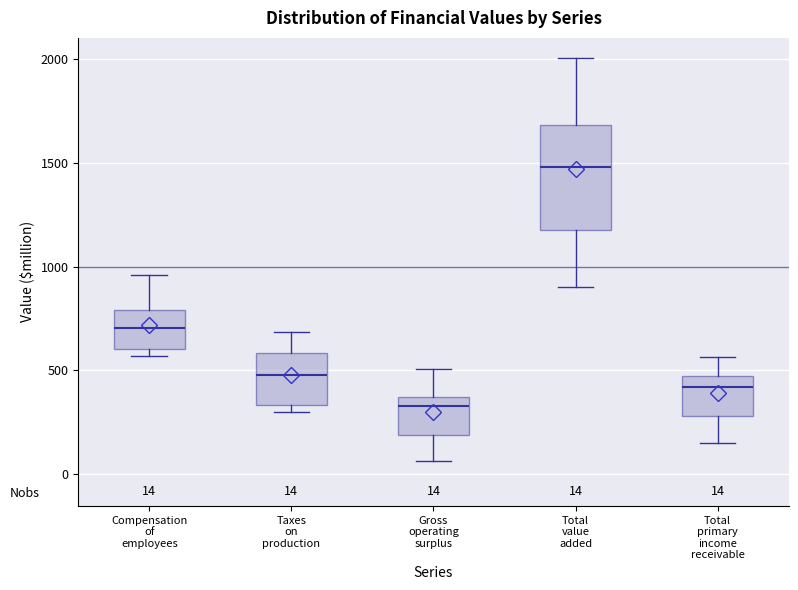

Comparing the boxes themselves (not the whiskers), which one is the tallest?

Total value added